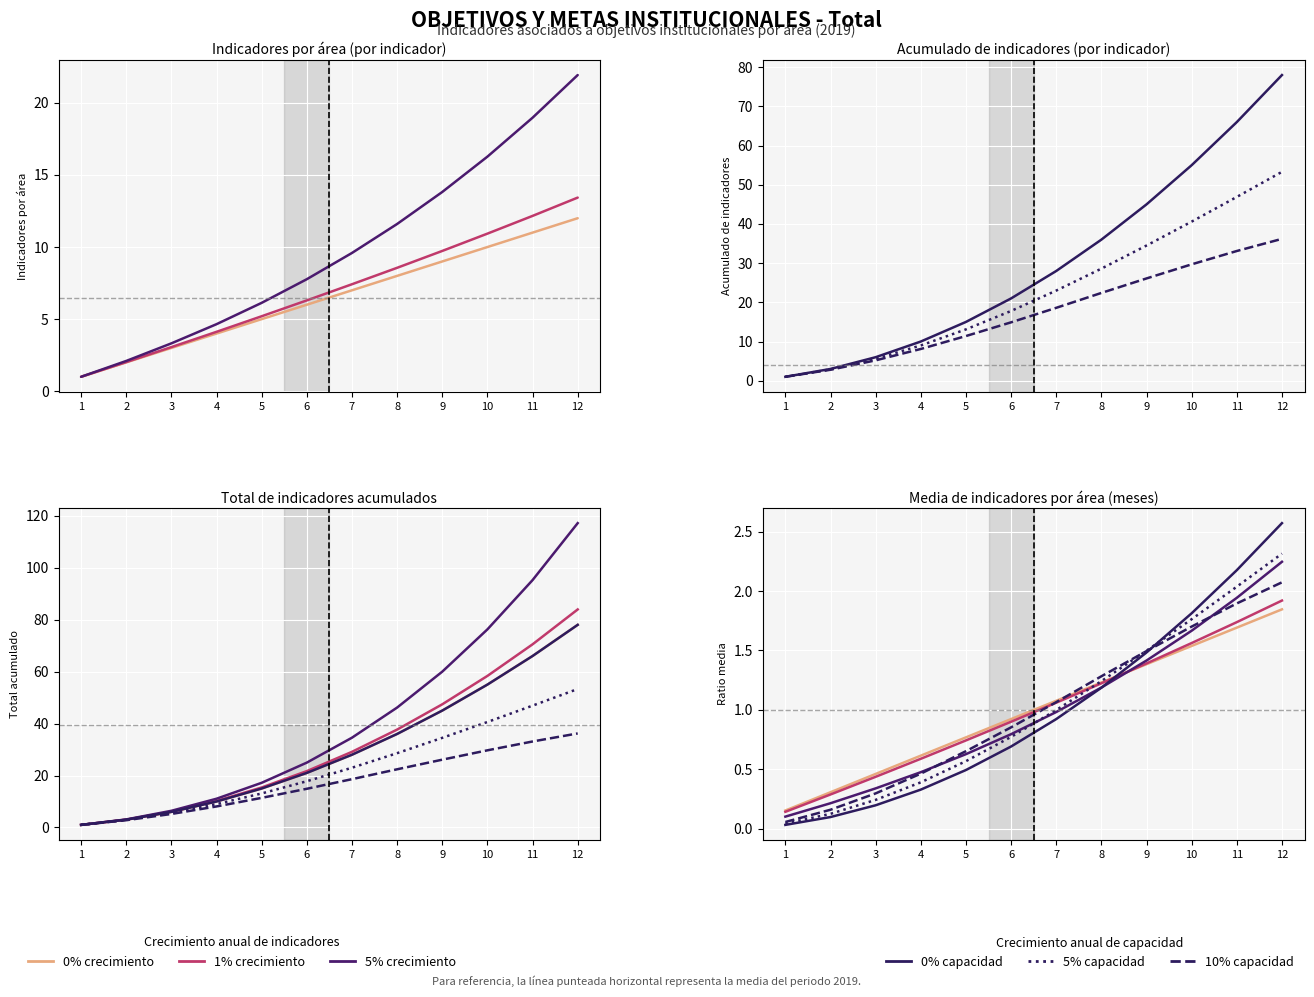

Is it true that Acumulado (10% cap) equals 0.5 at 4?

True